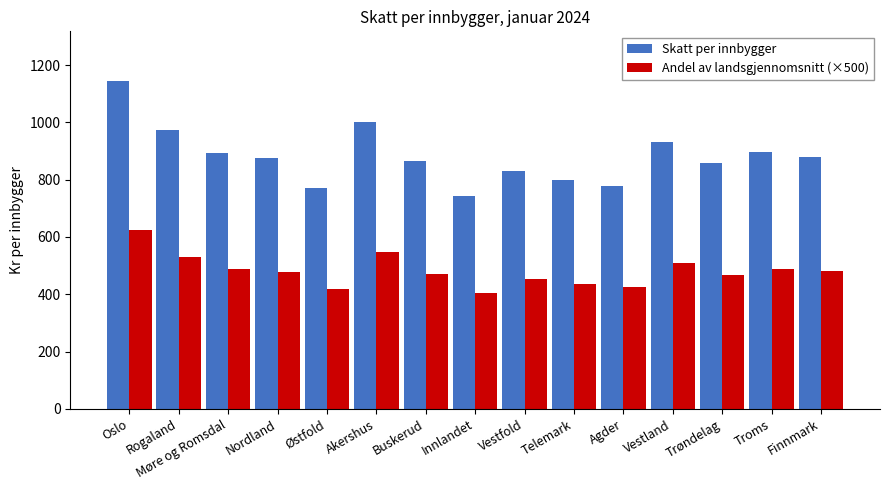

What is the difference between the Skatt per innbygger values at Innlandet and Troms?

153.2